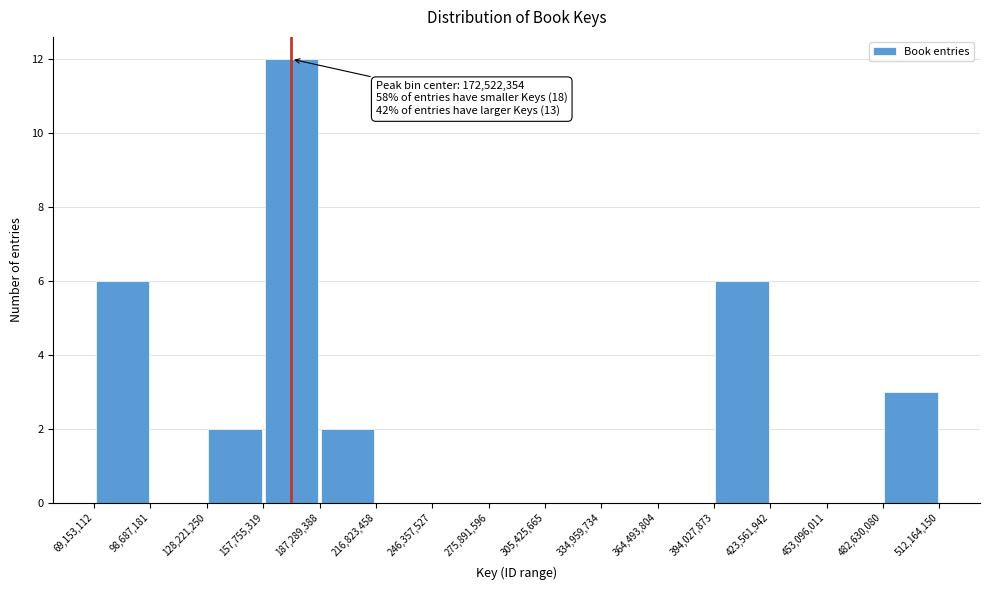

Over which range of the x-axis is the bar tallest?

157,755,319 to 187,289,388